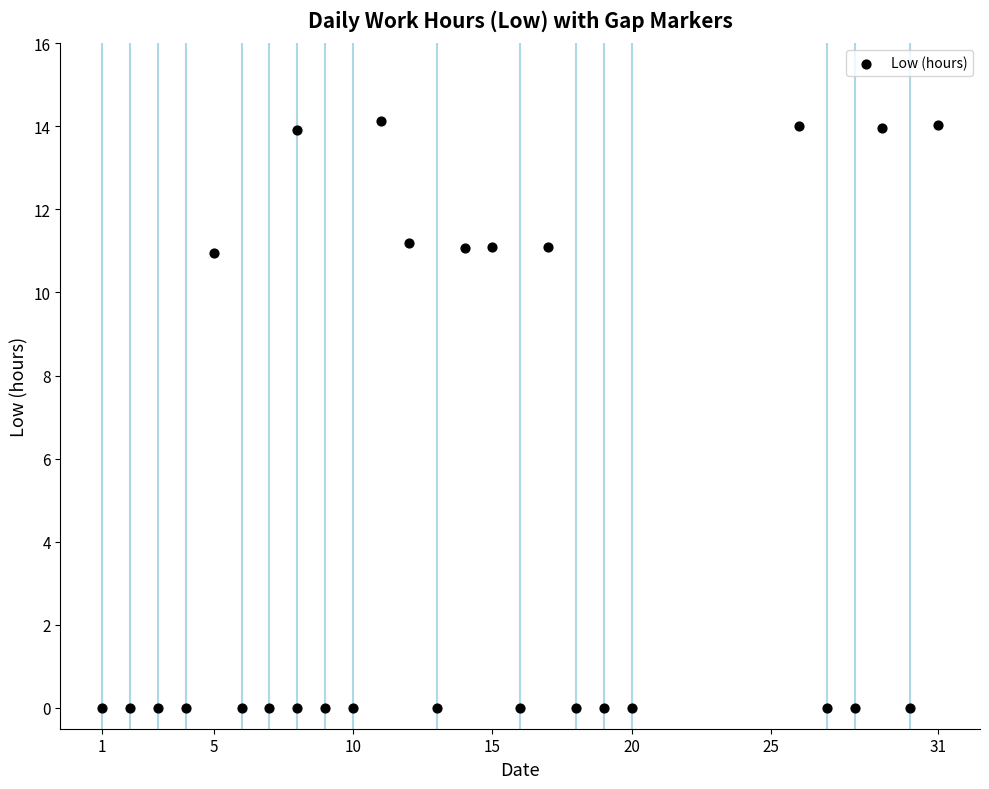

What is the range of Y values (max minus min)?

14.1